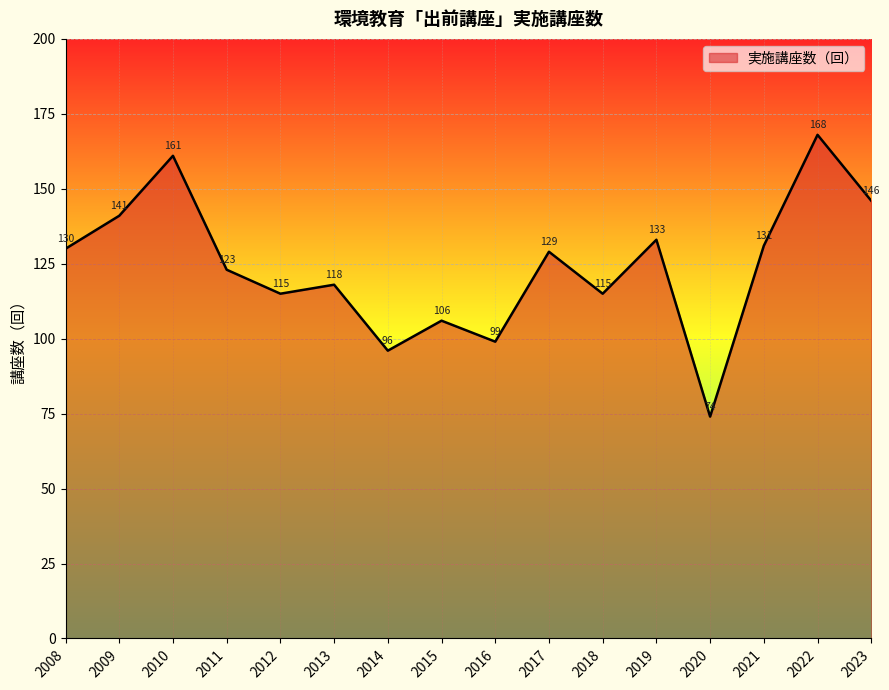

Does the chart display data point markers on the line(s)?

No